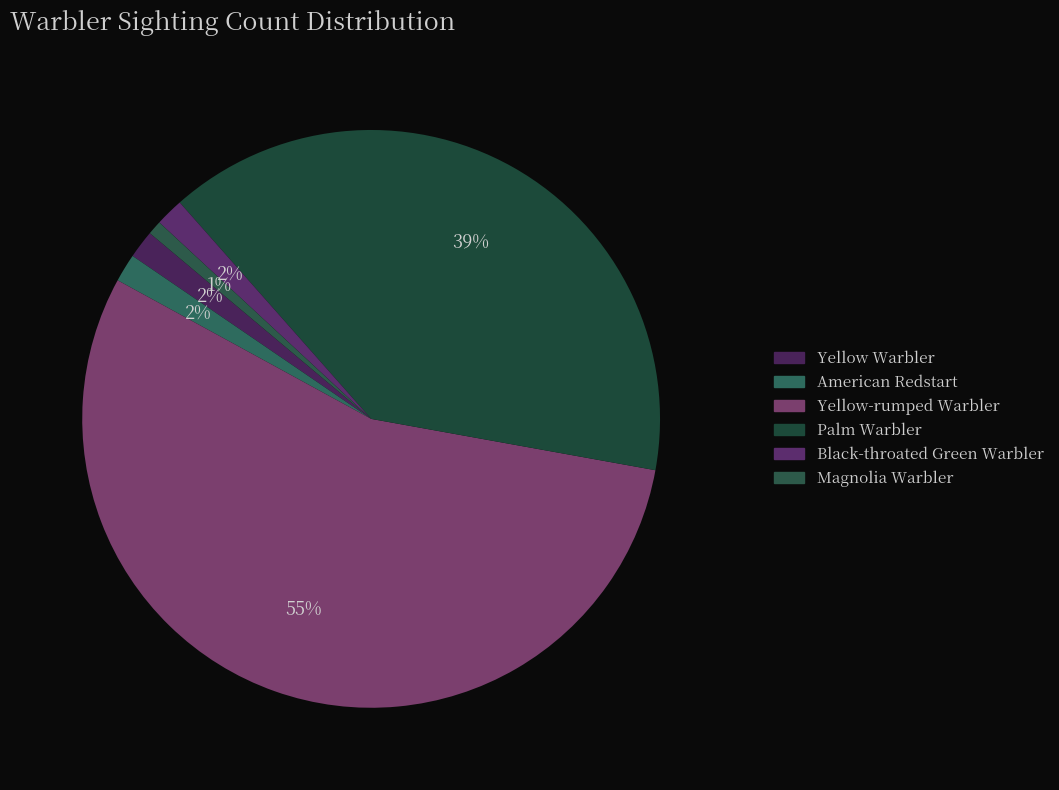

Between Black-throated Green Warbler and American Redstart, which is larger?

Black-throated Green Warbler